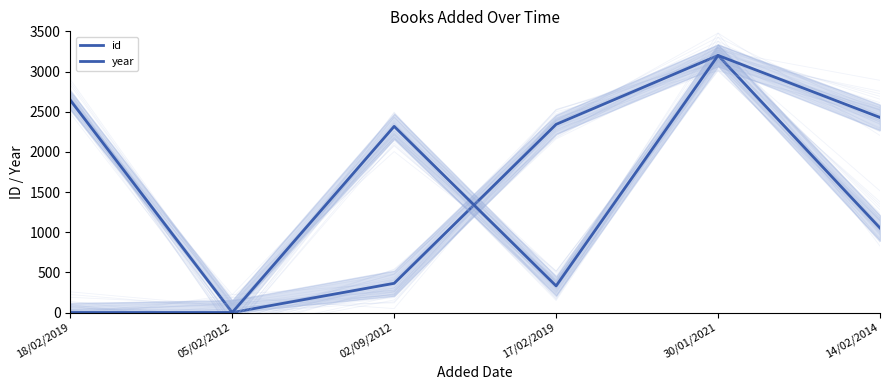

Which category has the lowest value across all series?

05/02/2012